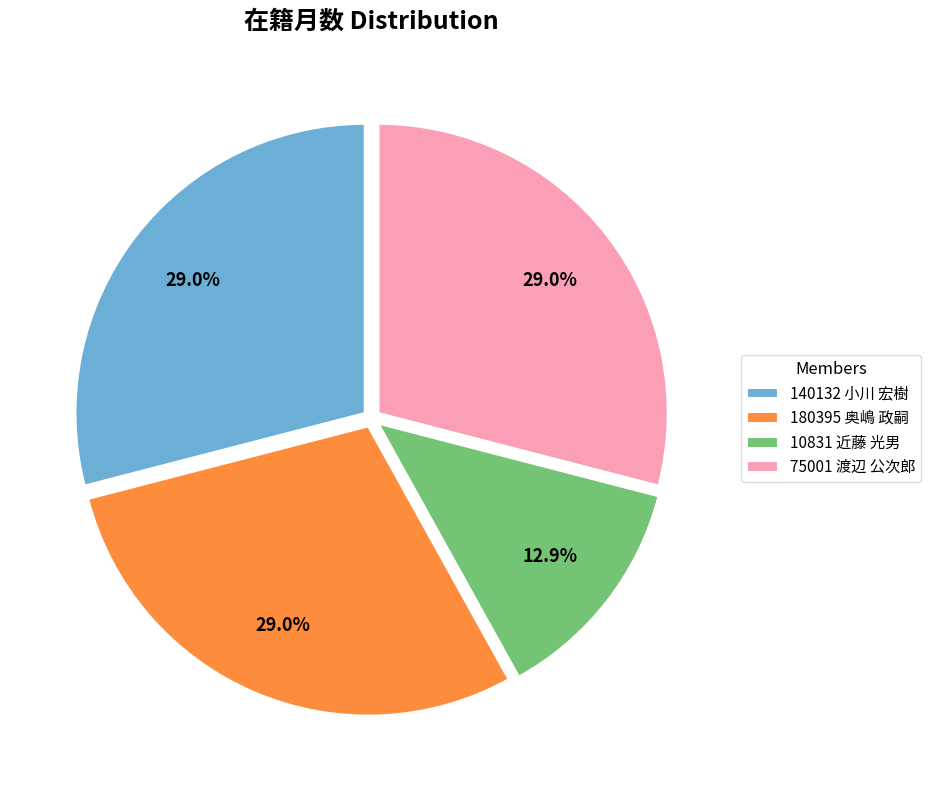

Which slice is the smallest?

10831 近藤 光男